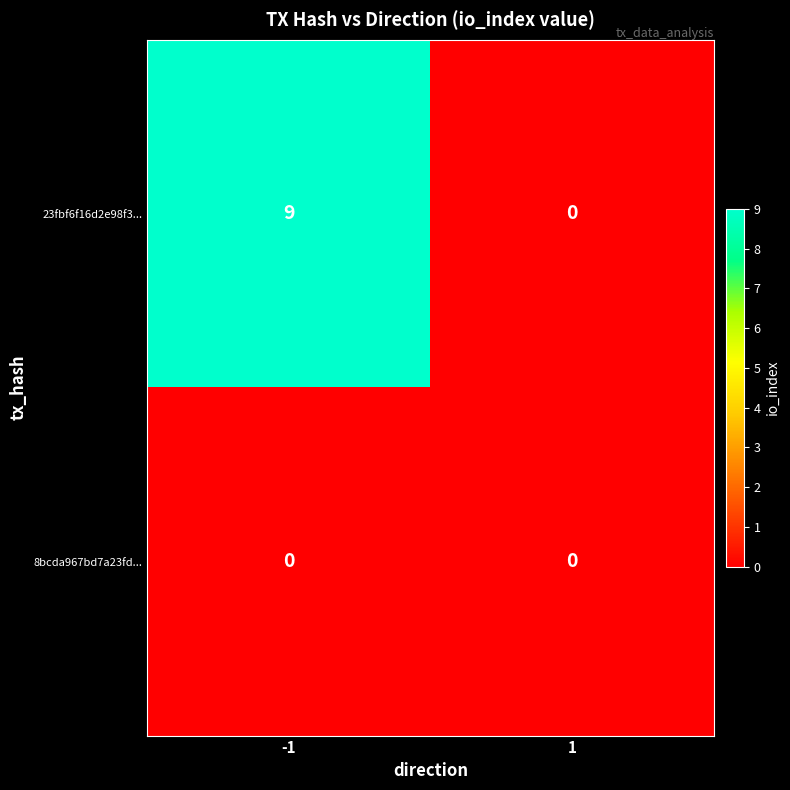

At how many categories does at least one series exceed 5?

1